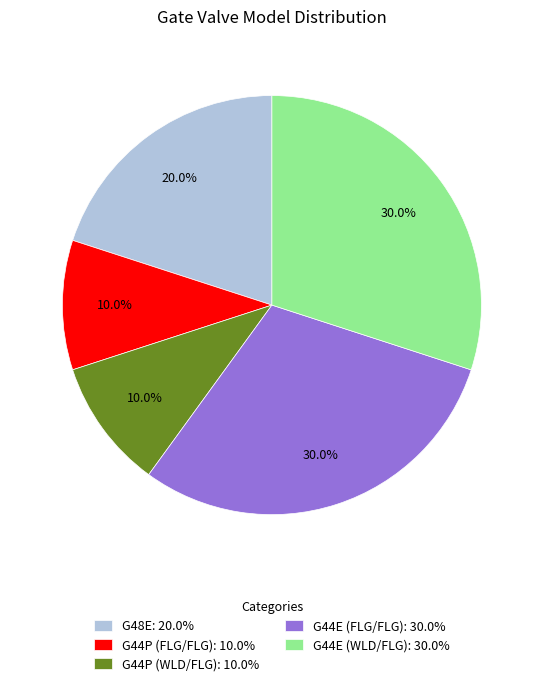

What is the total percentage of G48E: 20.0% and G44E (WLD/FLG): 30.0%?

50.0%